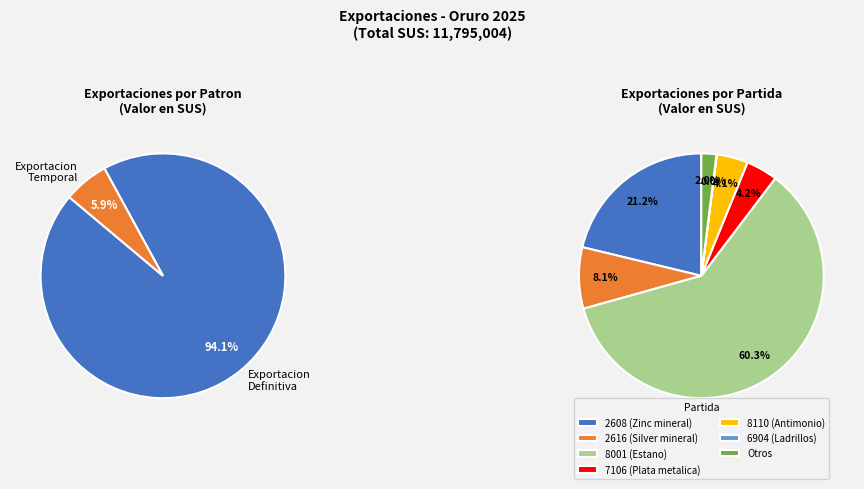

The 9 slice represents 0% of the pie. True or false?

True